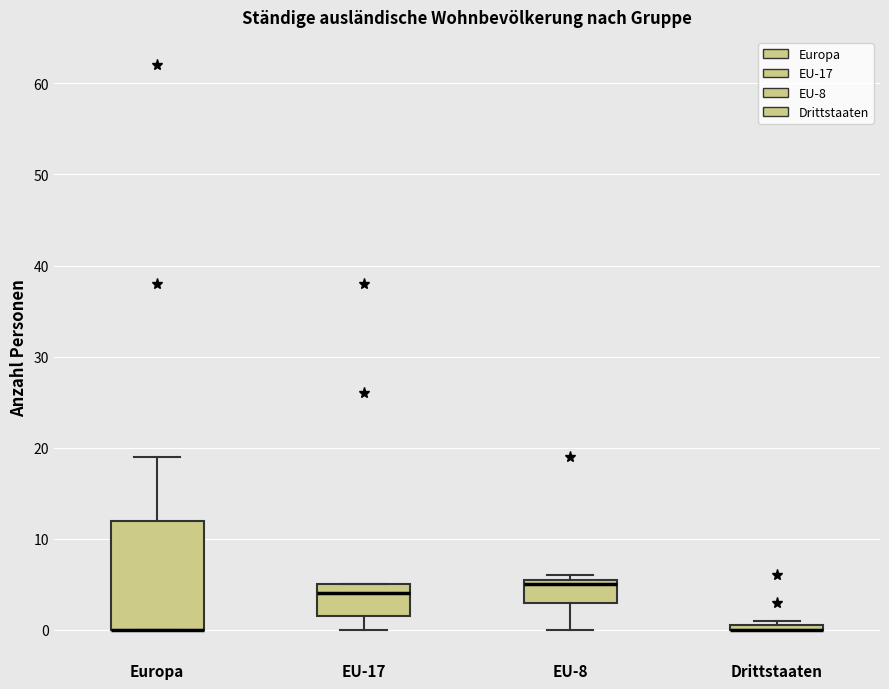

Comparing the boxes themselves (not the whiskers), which one is the tallest?

Europa